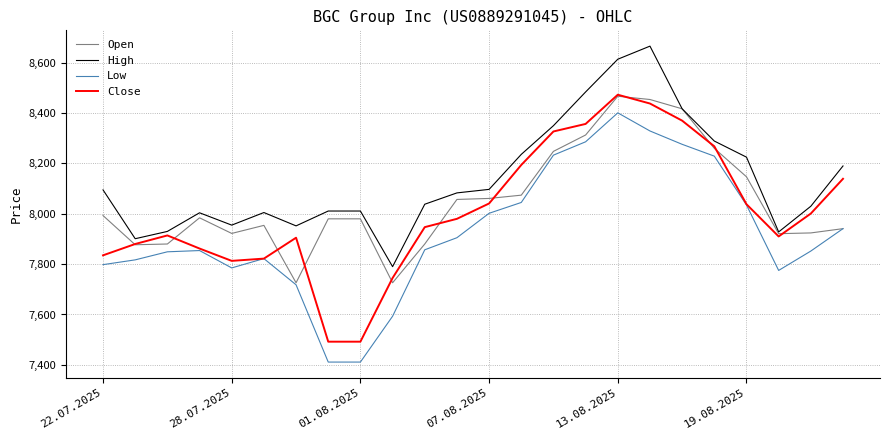

True or false: High and Low cross at least once.

False